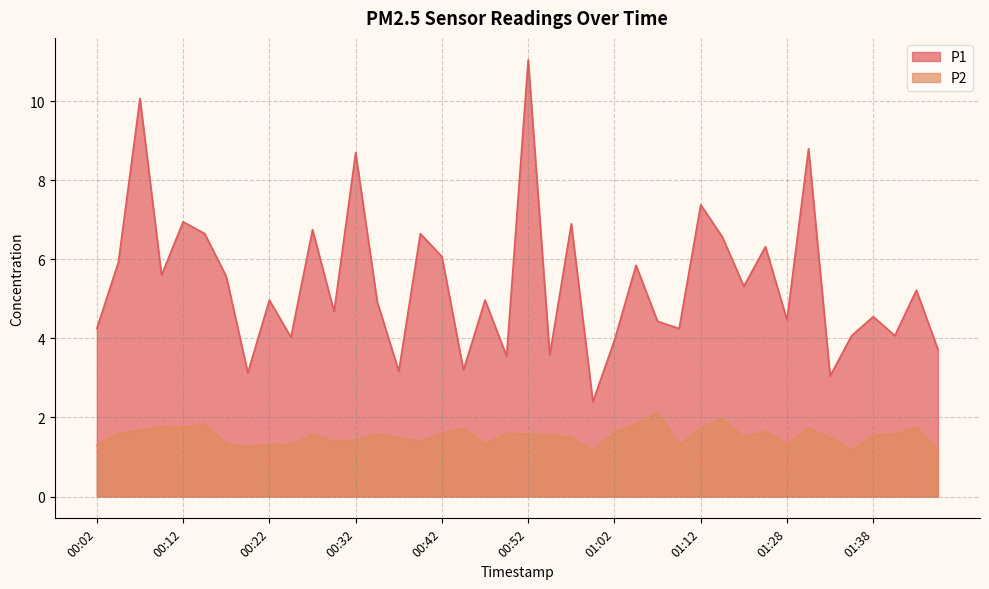

Reading left to right, extract all data points from this chart.

P1: 4.2	5.9	10.1	5.6	7.0	6.7	5.6	3.1	5.0	4.0	6.8	4.7	8.7	4.9	3.2	6.7	6.1	3.2	5.0	3.5	11.1	3.6	6.9	2.4	4.0	5.8	4.4	4.2	7.4	6.6	5.3	6.3	4.5	8.8	3.0	4.1	4.5	4.1	5.2	3.7
P2: 1.3	1.6	1.7	1.8	1.8	1.8	1.3	1.2	1.3	1.3	1.6	1.4	1.4	1.6	1.5	1.4	1.6	1.7	1.3	1.6	1.6	1.6	1.5	1.2	1.6	1.8	2.1	1.3	1.7	2.0	1.5	1.6	1.3	1.7	1.5	1.2	1.6	1.6	1.8	1.2